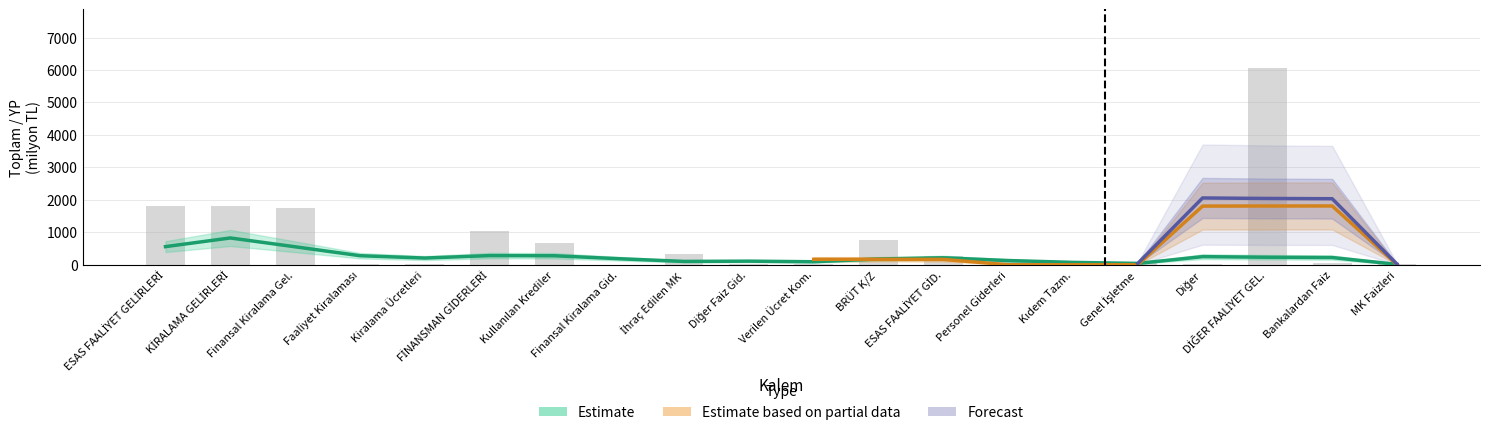

Does the chart contain stacked bars?

No